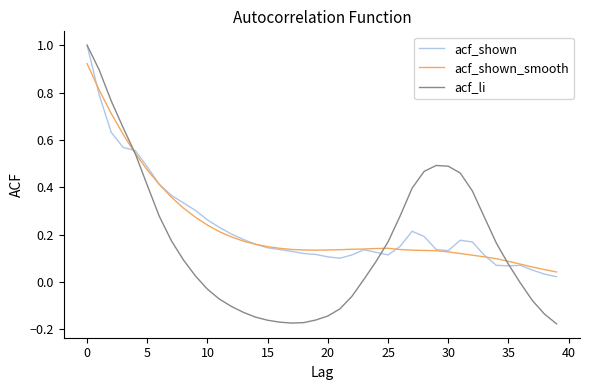

Which series has the largest range (max minus min)?

acf_li